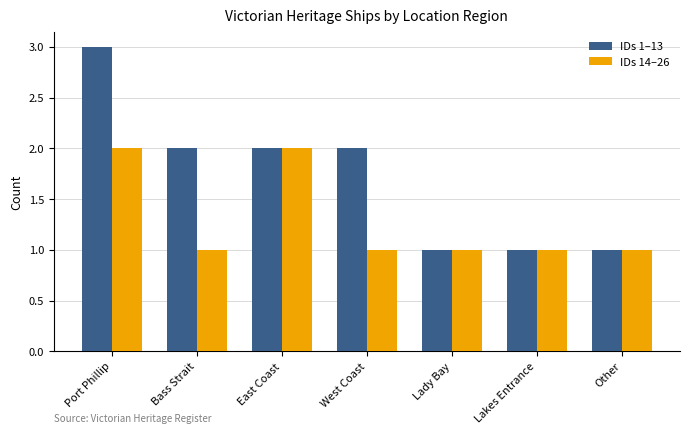

At which category is the sum across all series the highest?

Port Phillip